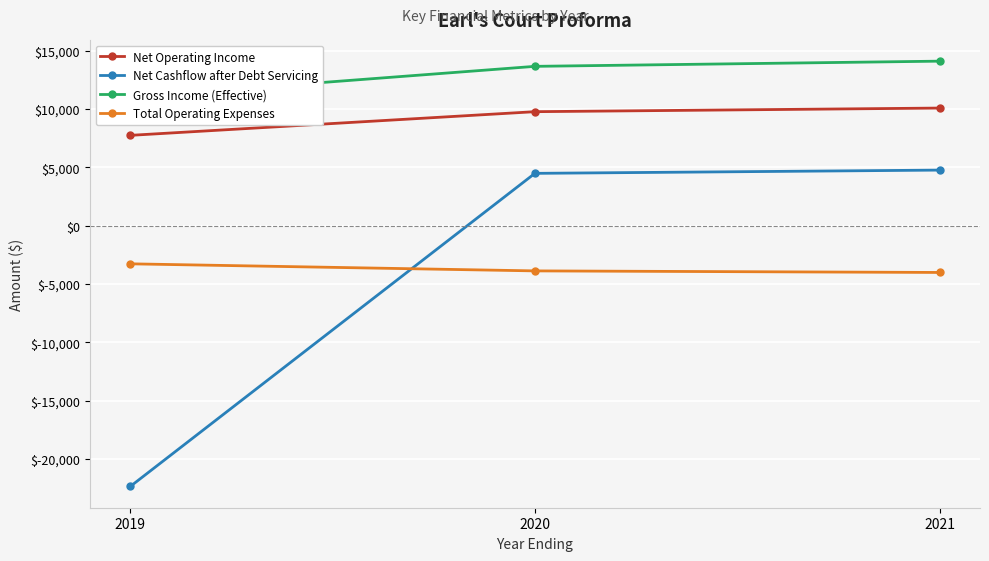

Which has a higher value, 2020 or 2019?

2020